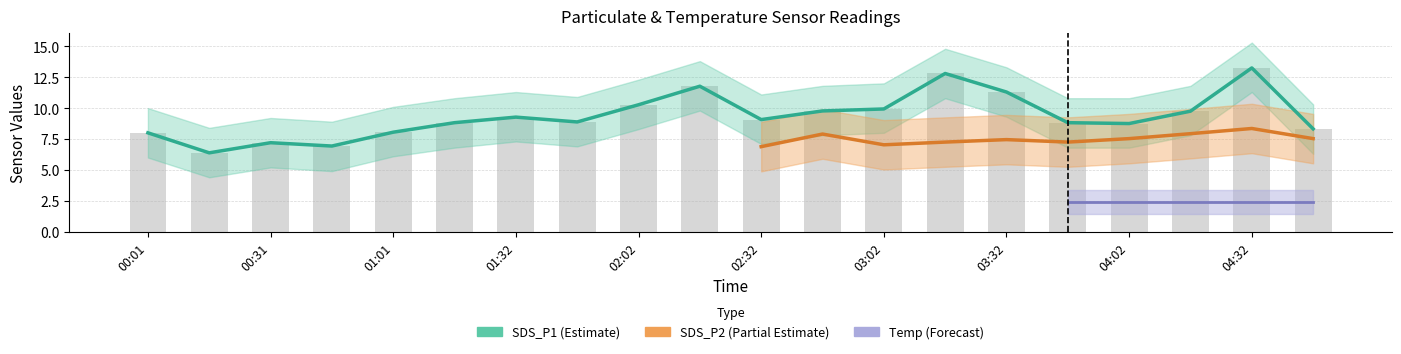

Between 01:32 and 02:02, which is larger?

02:02